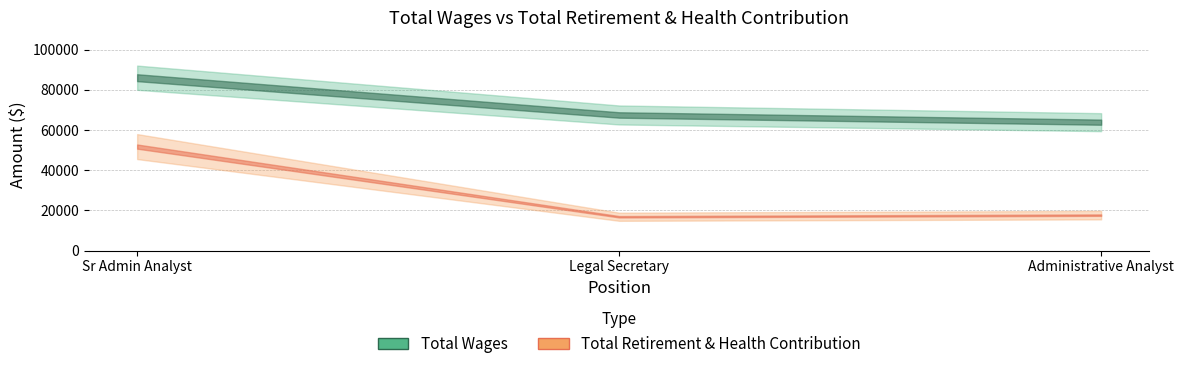

What is the label of the 1st point from the right?

Administrative Analyst